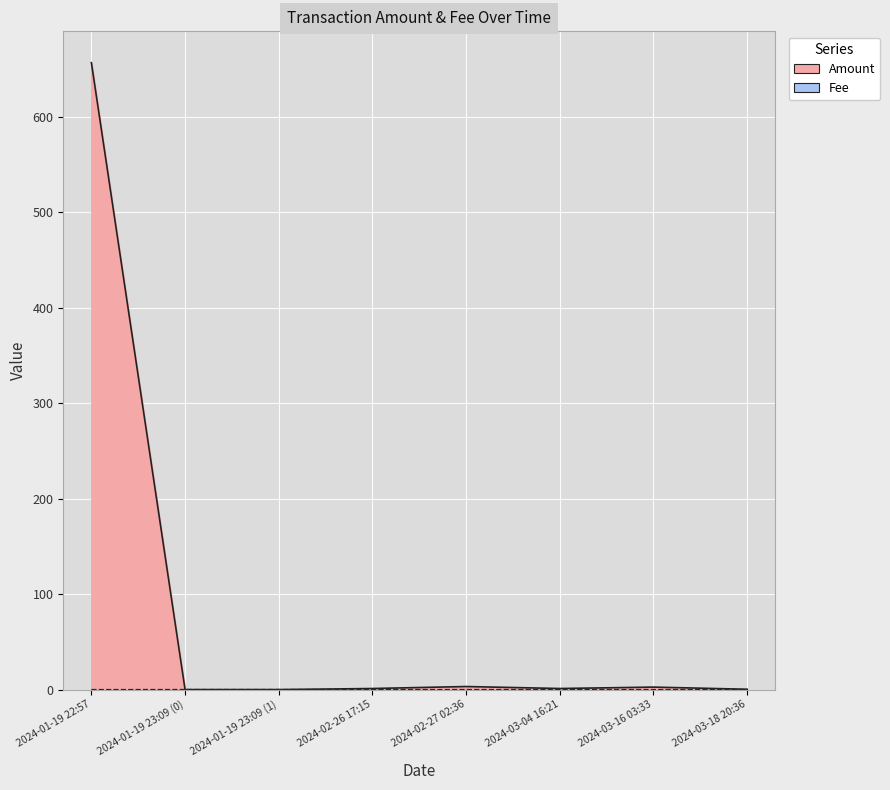

Reading left to right, list all the values displayed in this chart.

Amount: 657.0	0.0	0.0	1.1	3.2	1.1	2.6	0.3
Fee: 0.0	0.0	0.0	0.0	0.0	0.0	0.0	0.0